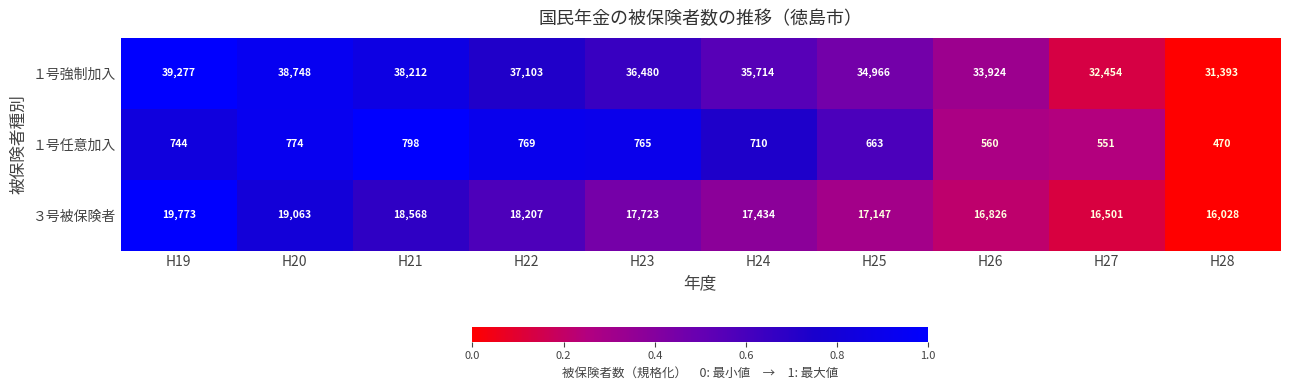

Reading left to right, transcribe all the data shown in this chart.

１号強制加入: 39277	38748	38212	37103	36480	35714	34966	33924	32454	31393
１号任意加入: 744	774	798	769	765	710	663	560	551	470
３号被保険者: 19773	19063	18568	18207	17723	17434	17147	16826	16501	16028